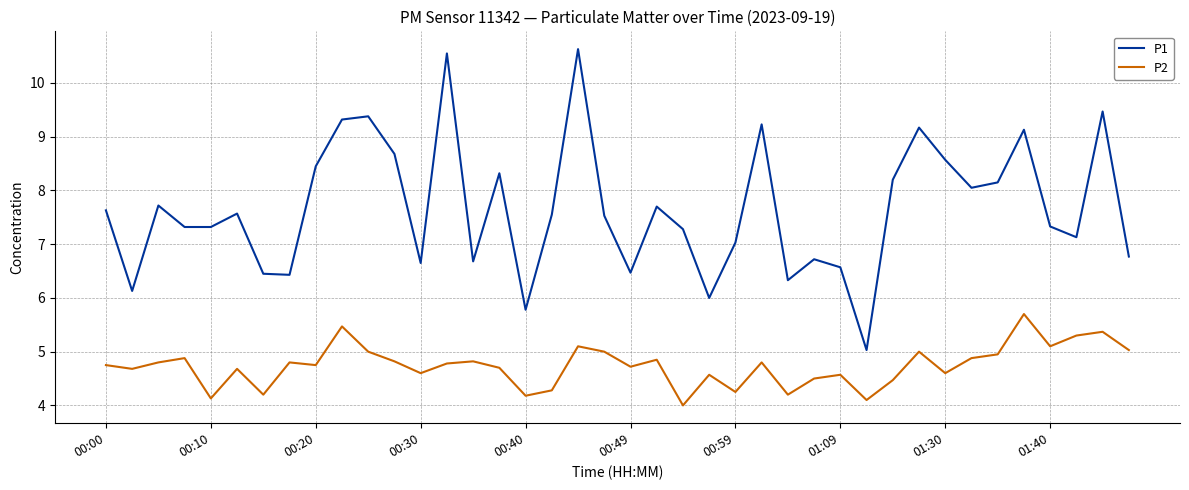

What are all the series names shown in the legend?

P1, P2